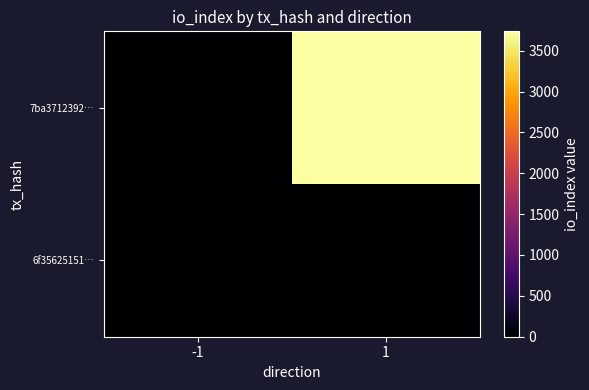

Which label corresponds to the largest value in the chart?

1